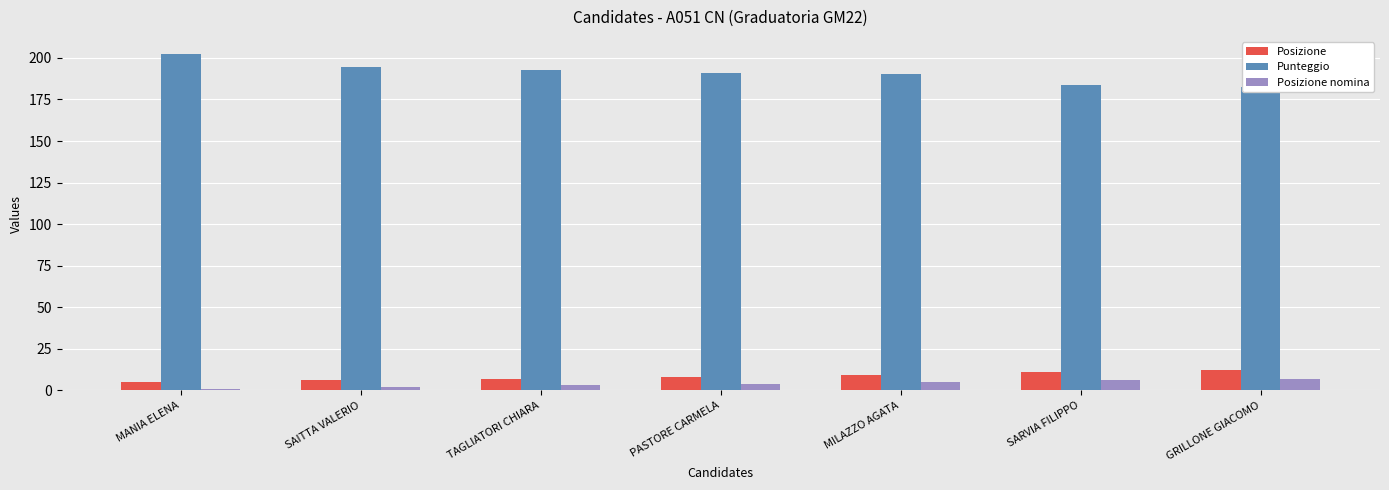

What position from the right is PASTORE CARMELA?

4